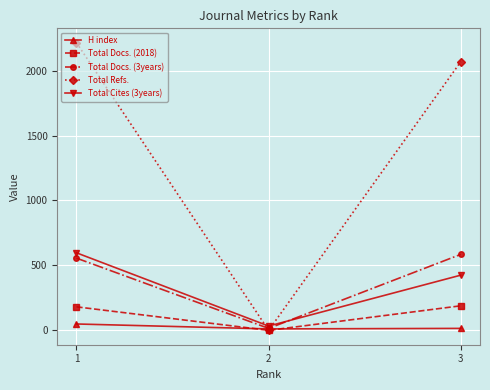

How many data points in Total Docs. (3years) are less than 556?

1